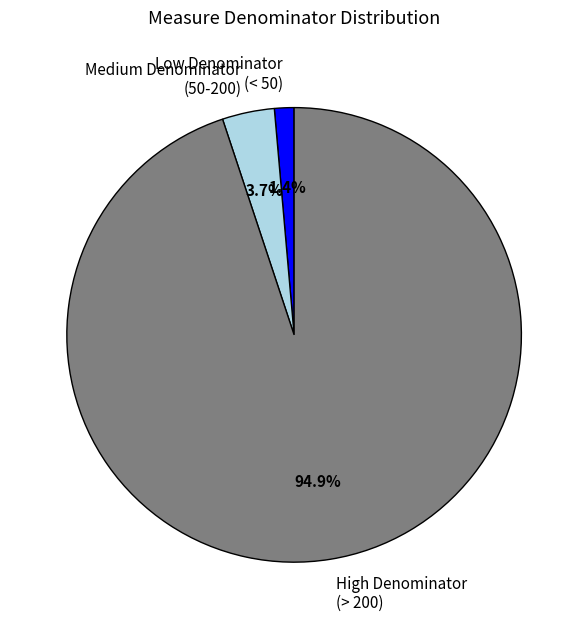

What portion of the pie excludes High Denominator (> 200)?

5.1%